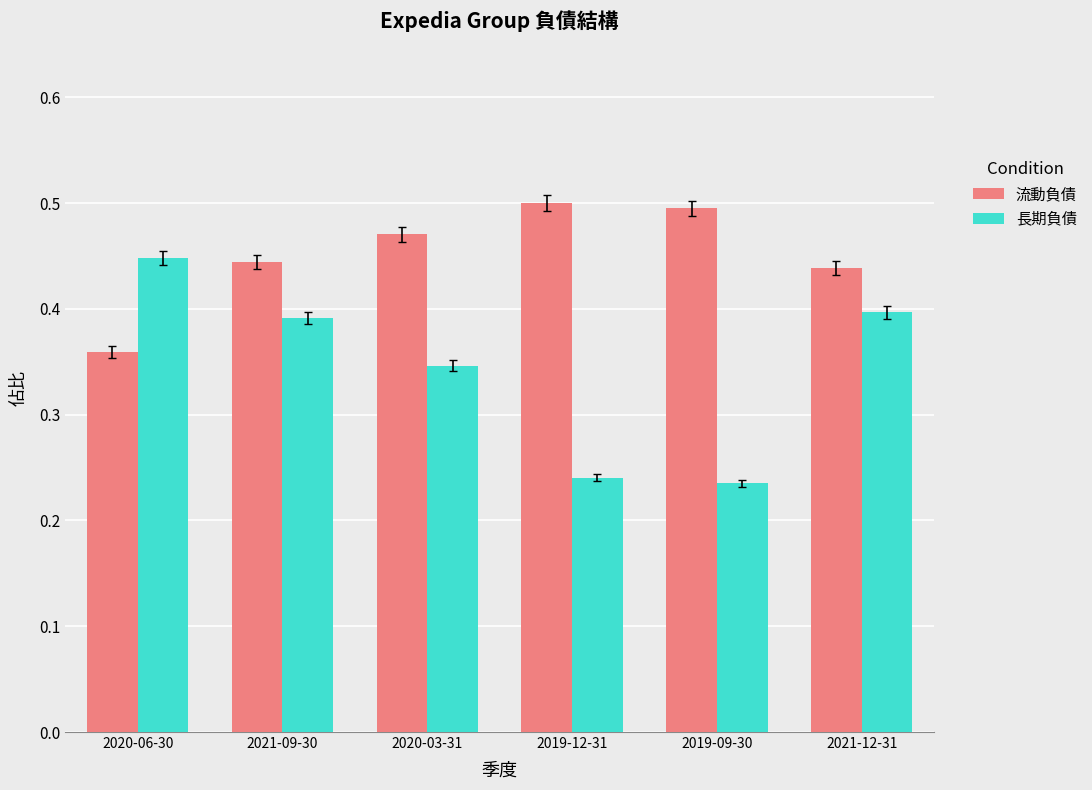

Are the bars horizontal?

No